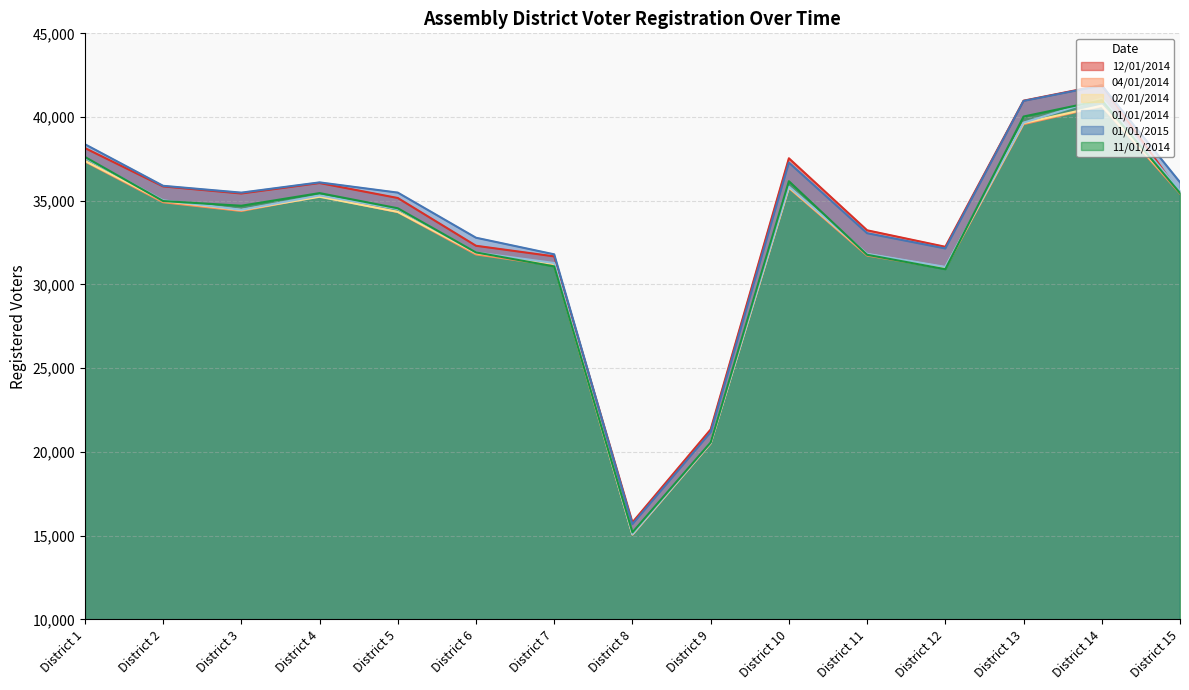

What are all the series names shown in the legend?

12/01/2014, 04/01/2014, 02/01/2014, 01/01/2014, 01/01/2015, 11/01/2014